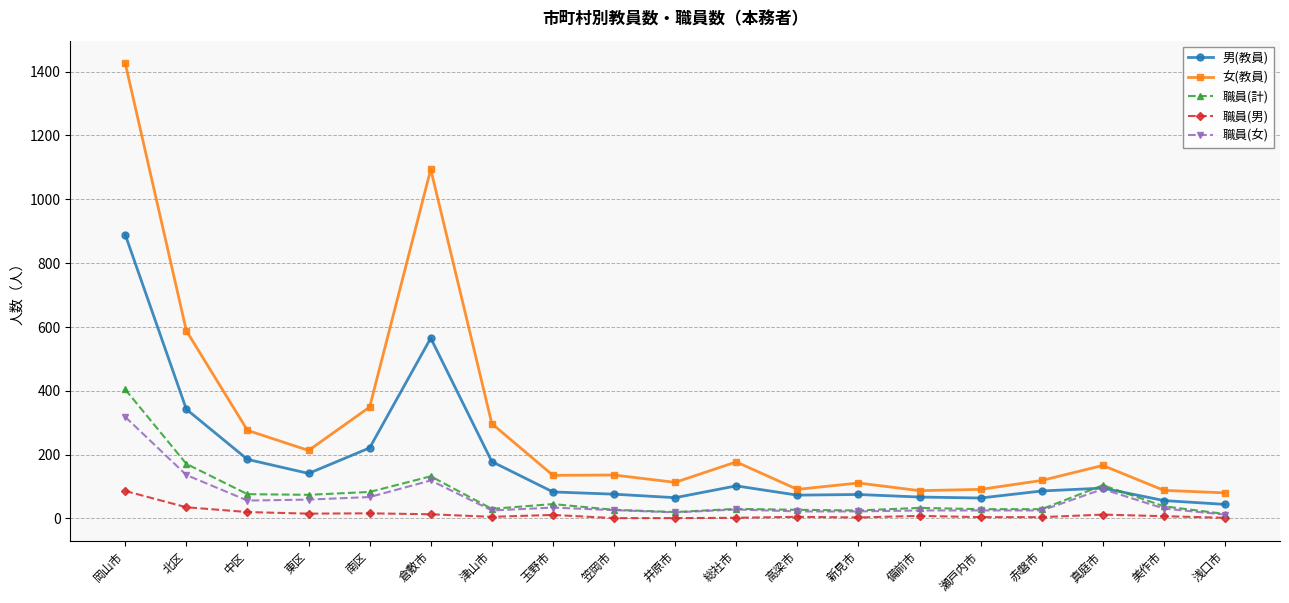

What is the average value of the 職員(男) series?

13